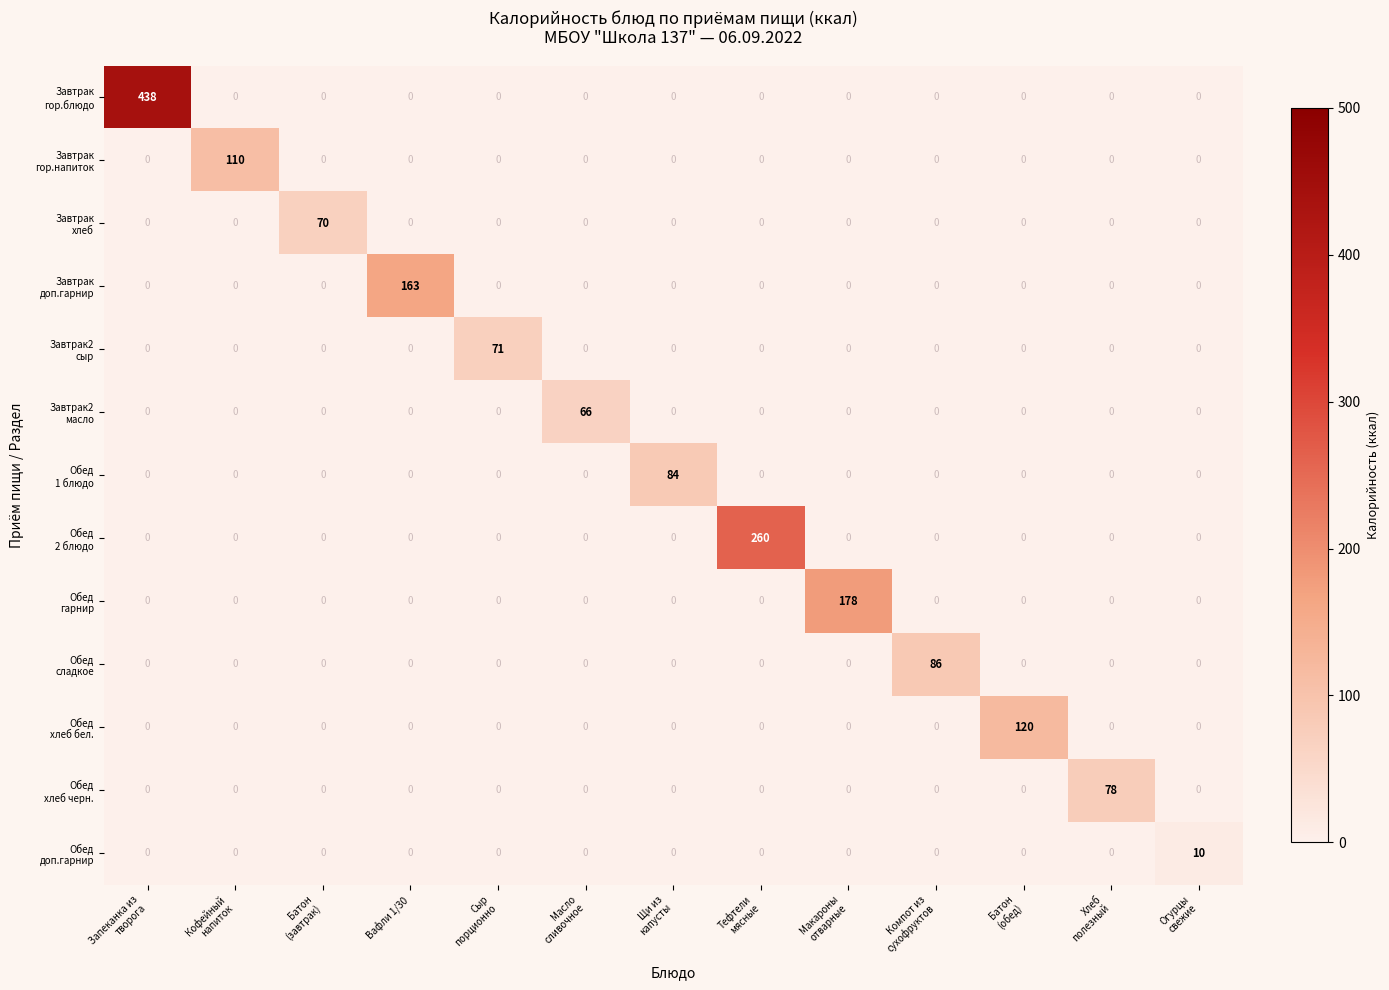

How many categories are shown in the chart?

13